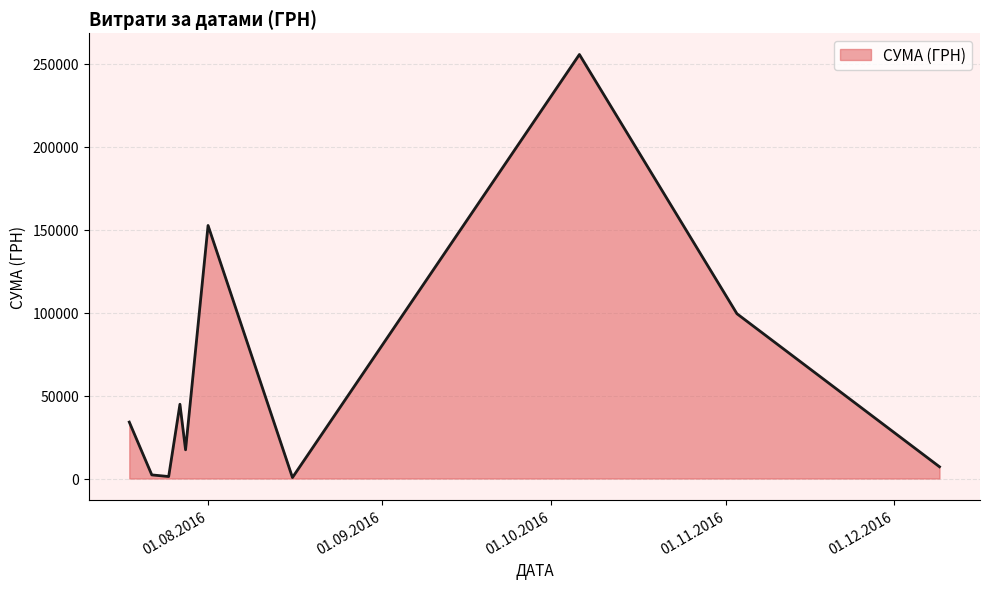

What is the difference between the maximum and minimum values?

254950.2